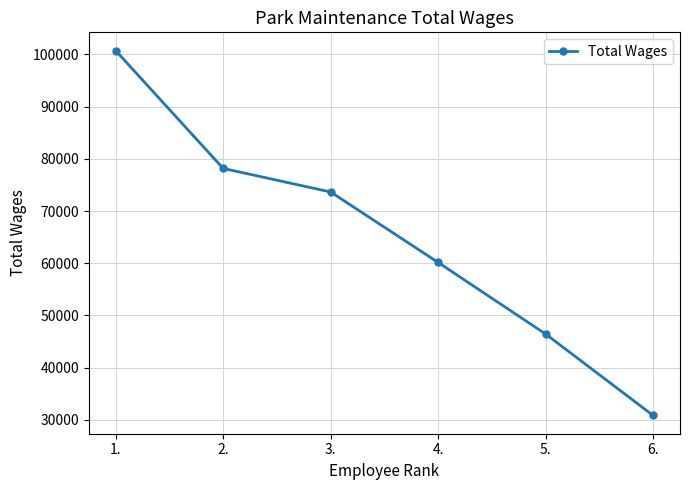

What is the change in value from 1. to 6.?

-69912